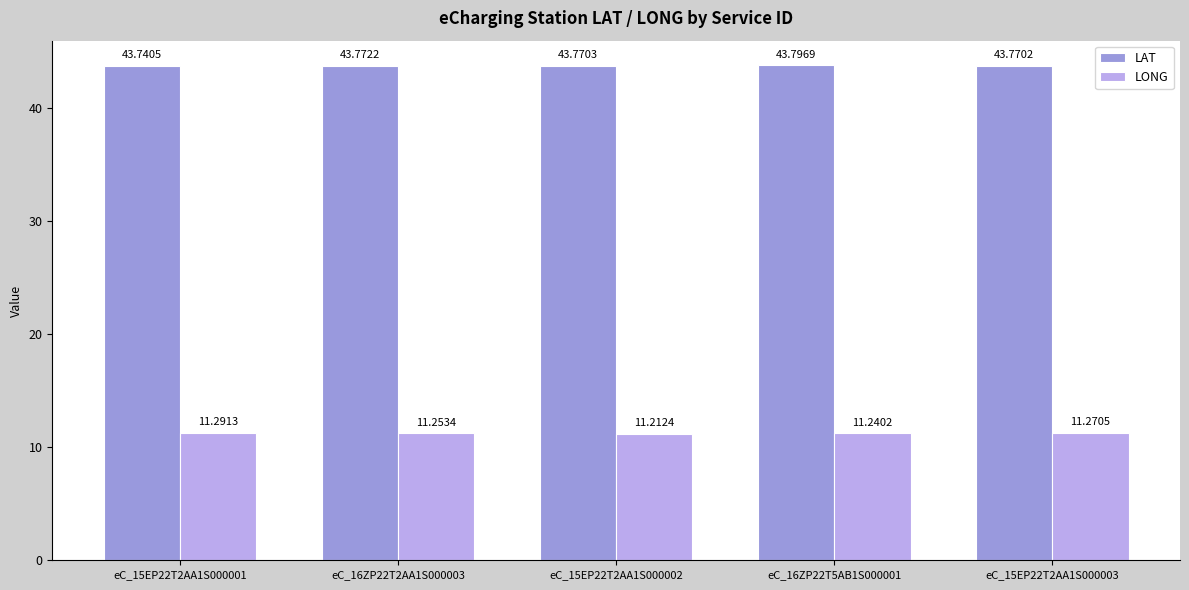

At which category is the sum across all series the highest?

eC_15EP22T2AA1S000003